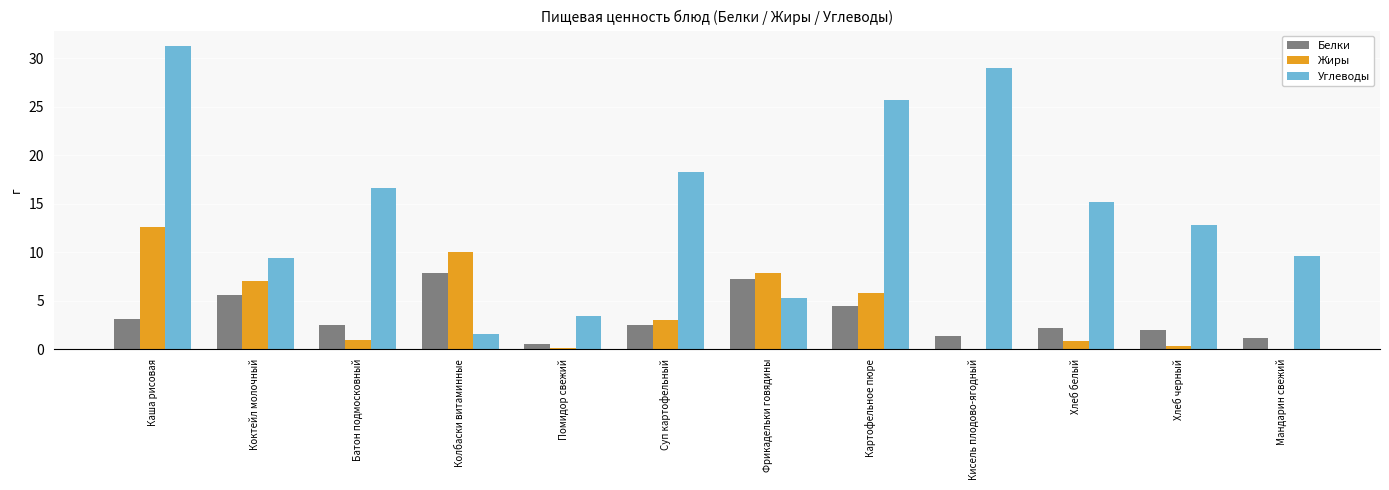

What is the sum of all Жиры values?

48.5